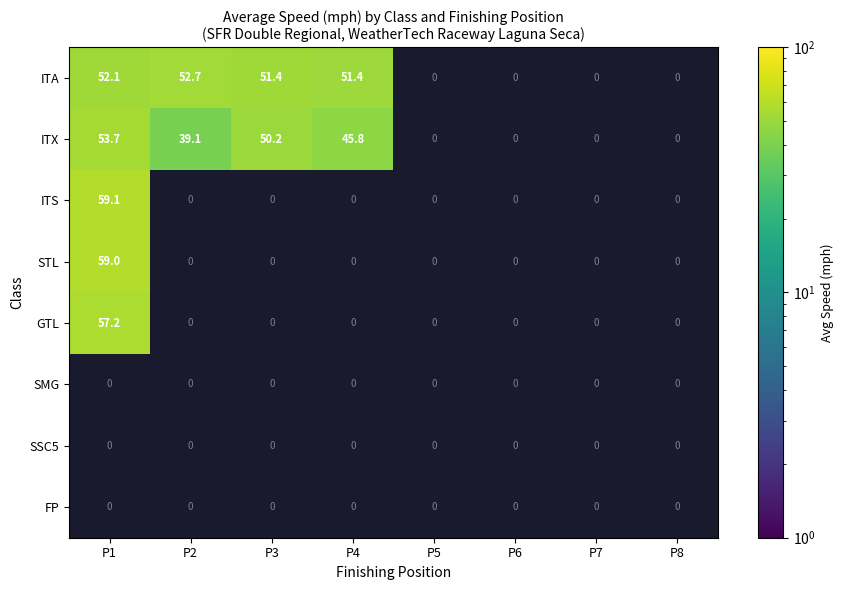

The ITX series shows 45.8 at P4. True or false?

True